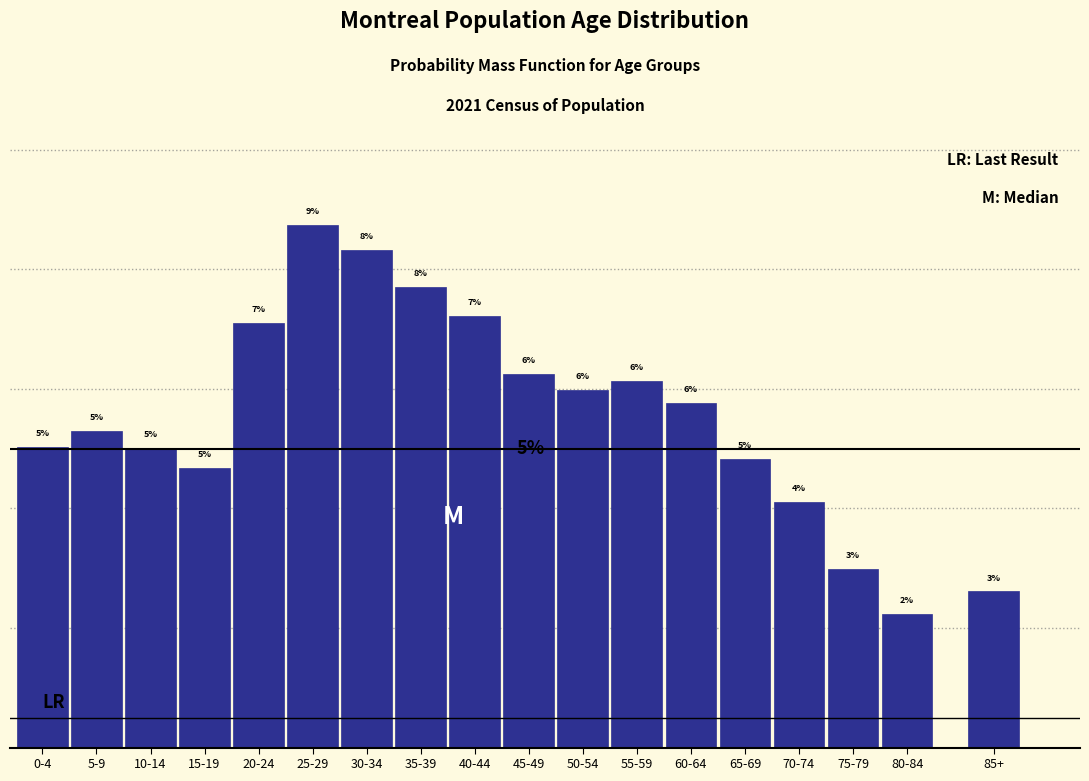

At which label does the data first exceed 5?

0-4